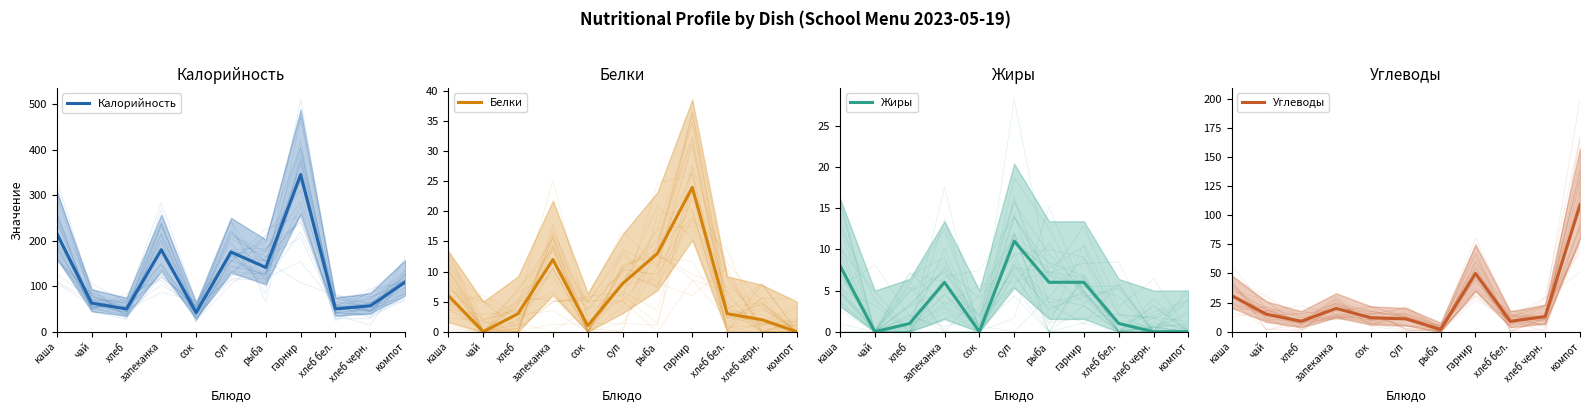

What are all the series names shown in the legend?

Калорийность, Белки, Жиры, Углеводы